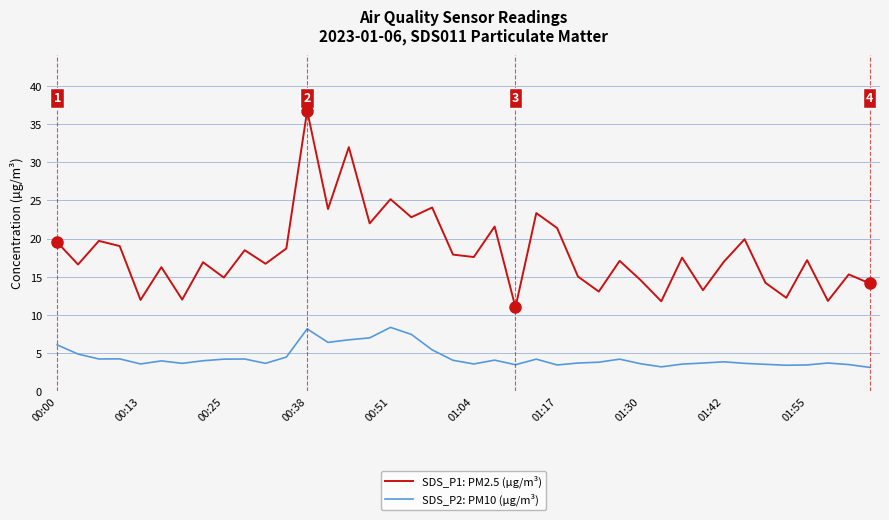

List the series in order of their overall mean, lowest first.

SDS_P2: PM10 (µg/m³), SDS_P1: PM2.5 (µg/m³)